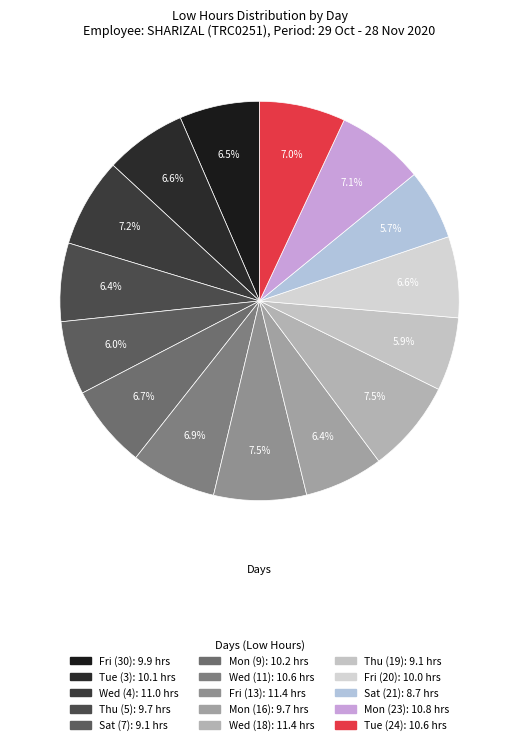

How many segments does this pie chart have?

15